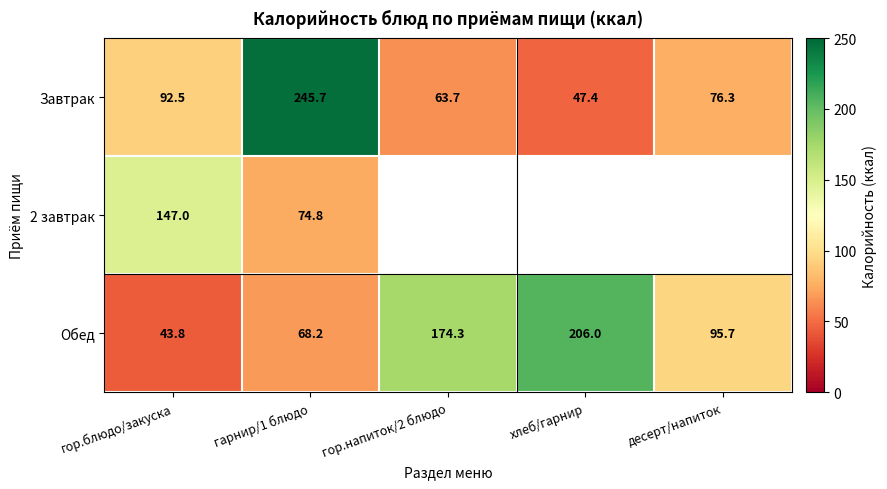

What value does the Завтрак series have at гарнир/1 блюдо?

245.7